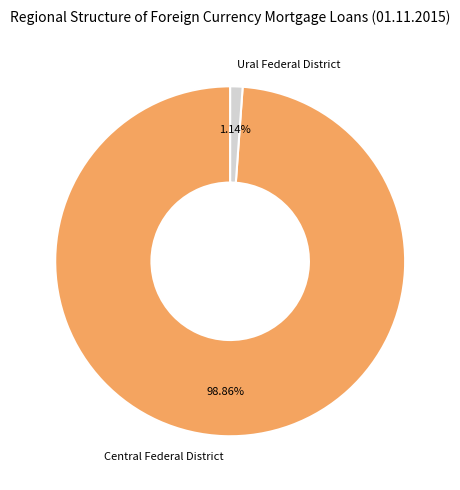

Do Ural Federal District and Central Federal District together represent more than half of the pie?

Yes